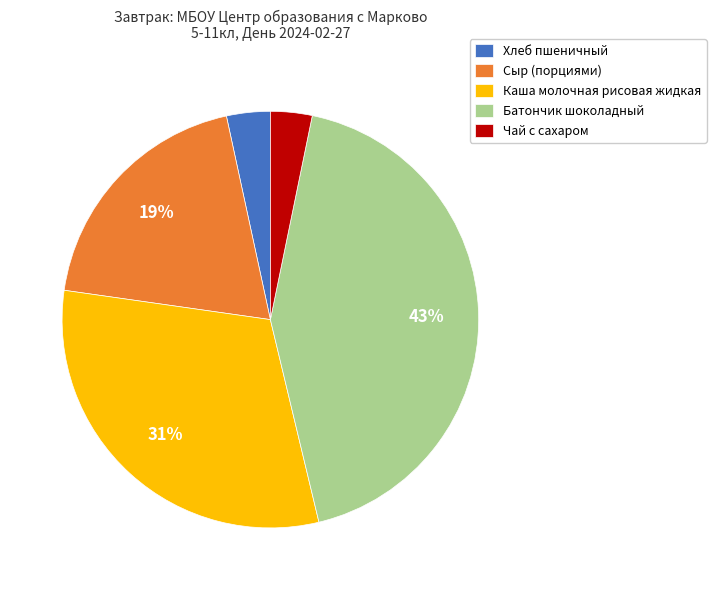

Between Сыр (порциями) and Батончик шоколадный, which is larger?

Батончик шоколадный